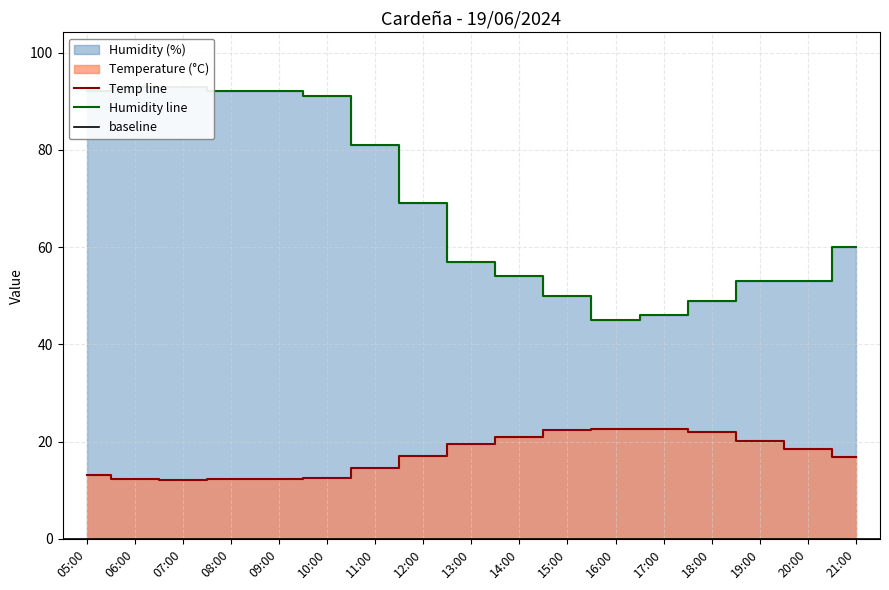

What is the label of the 14th point from the left?

18:00